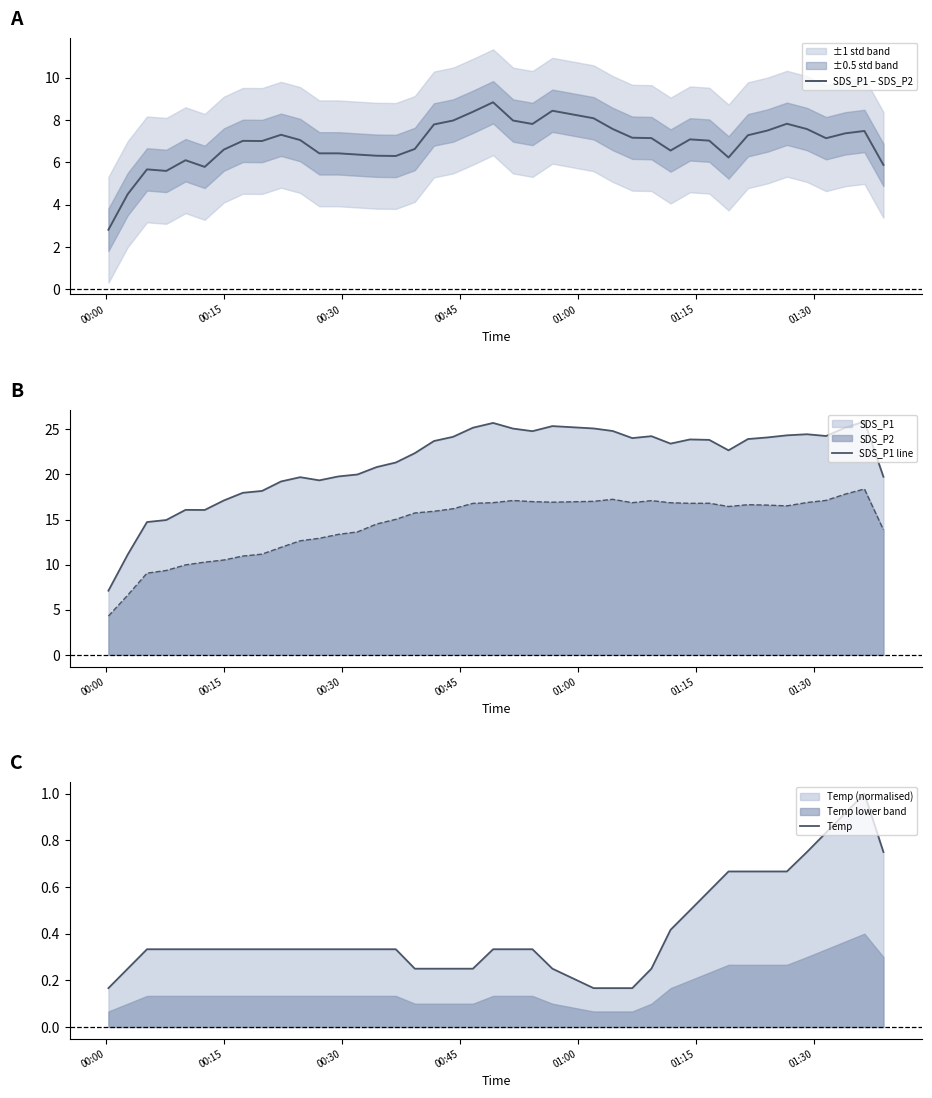

True or false: SDS_P1 line and SDS_P2 intersect in this chart.

False